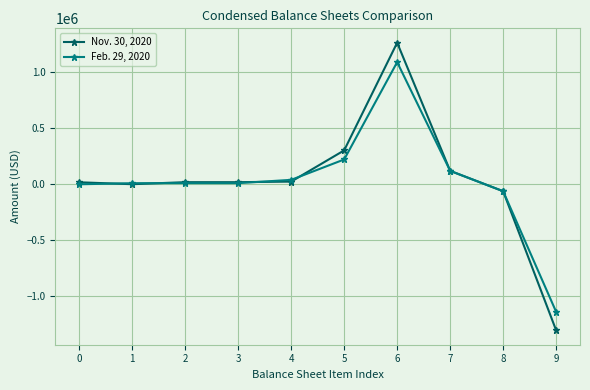

Is the value of Nov. 30, 2020 at 0 greater than the value of Feb. 29, 2020 at 5?

No